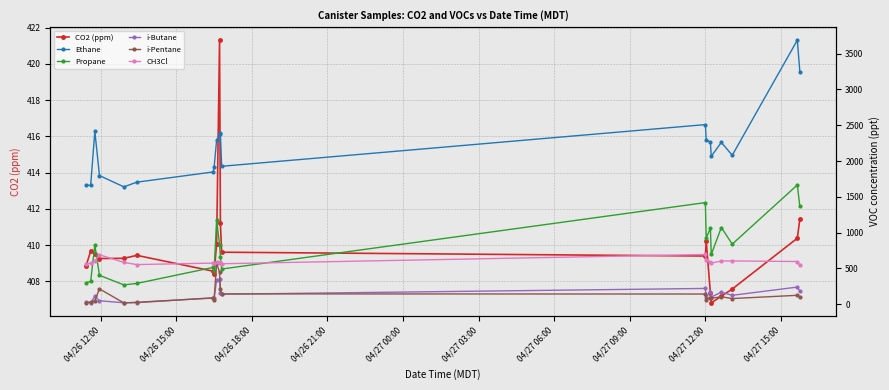

True or false: CO2 (ppm) has more than 0 interior local peaks.

True